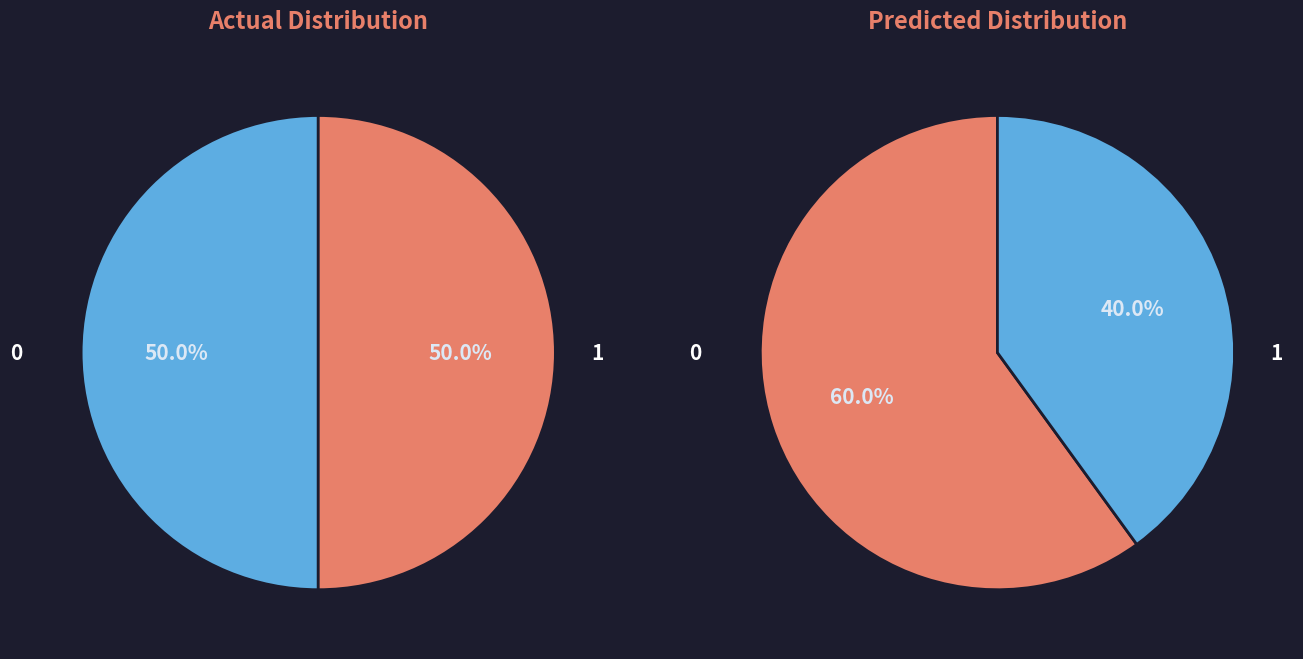

Is there any slice that represents more than half of the pie?

No